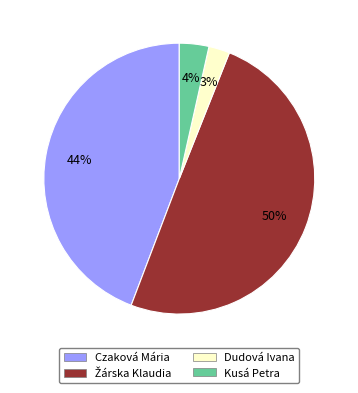

Which has a higher value, Czaková Mária or Kusá Petra?

Czaková Mária